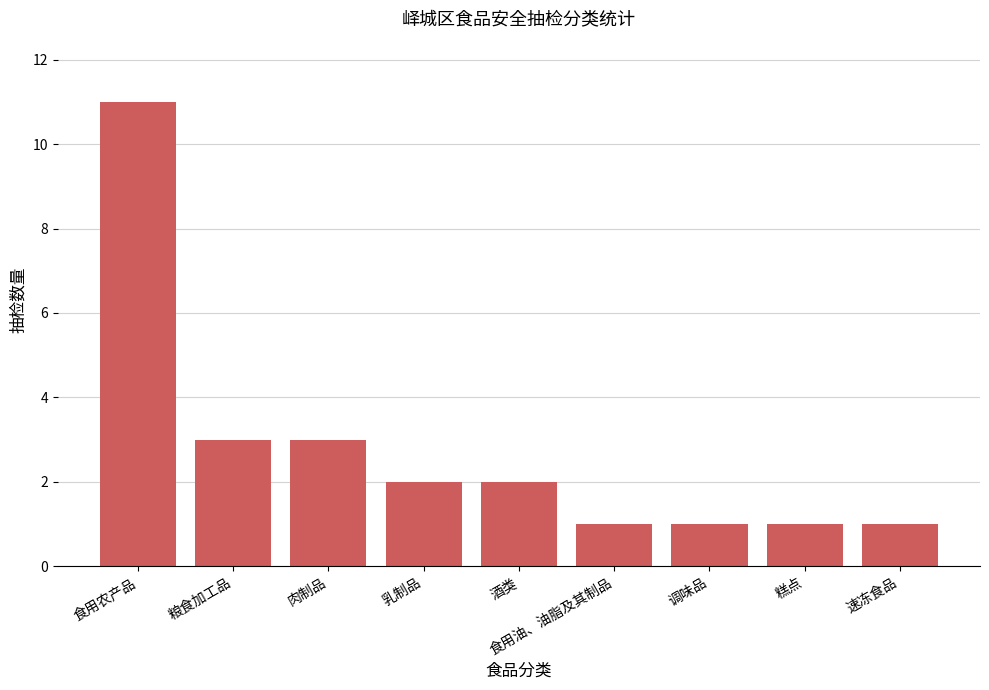

What position from the right is 食用油、油脂及其制品?

4